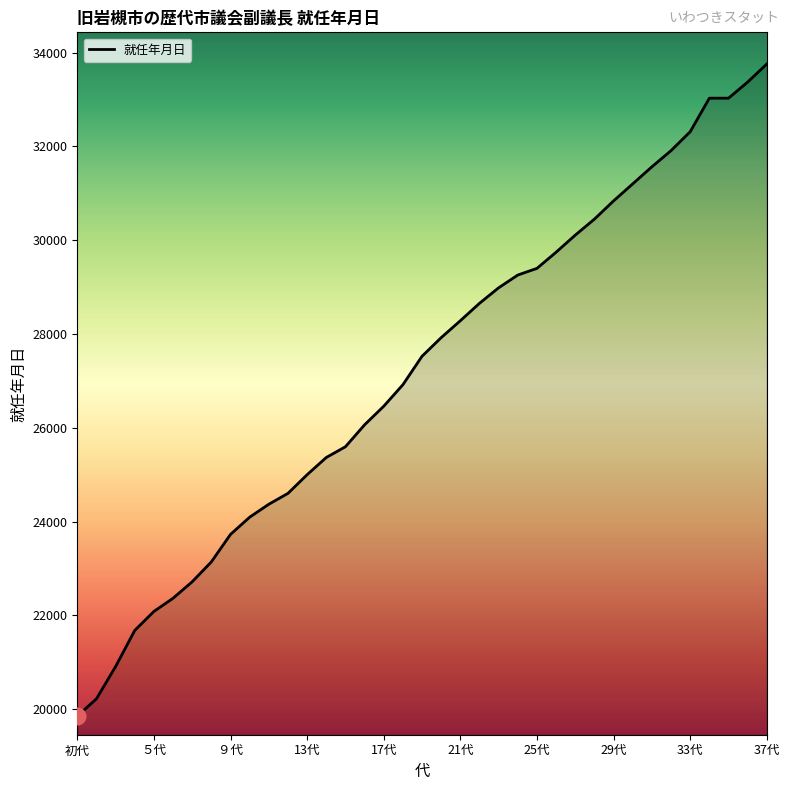

What is the maximum value shown in the chart?

33758